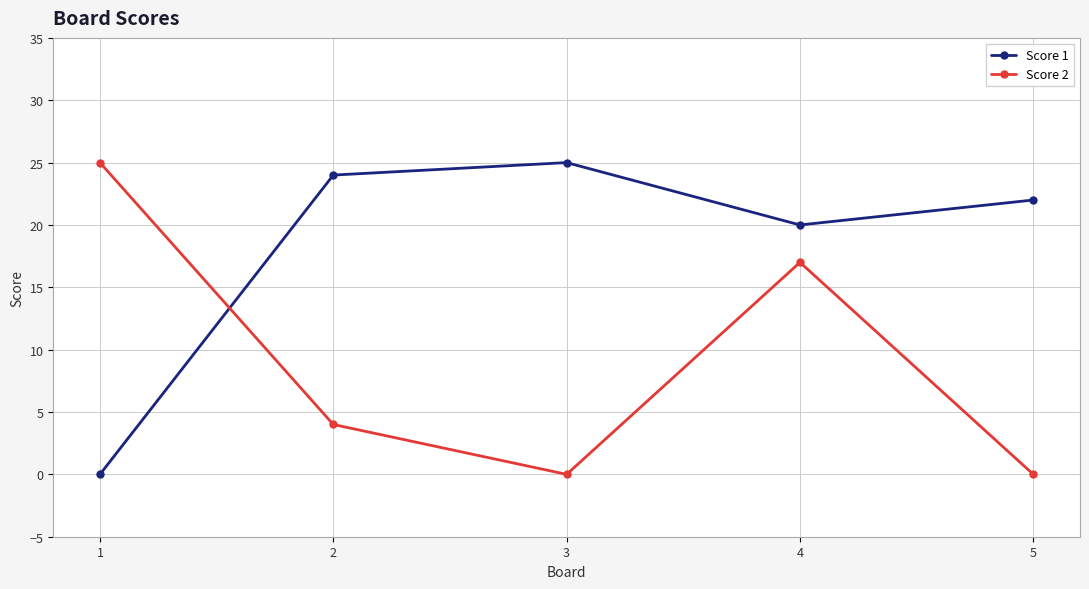

How many interior local peaks does the Score 1 series have?

1